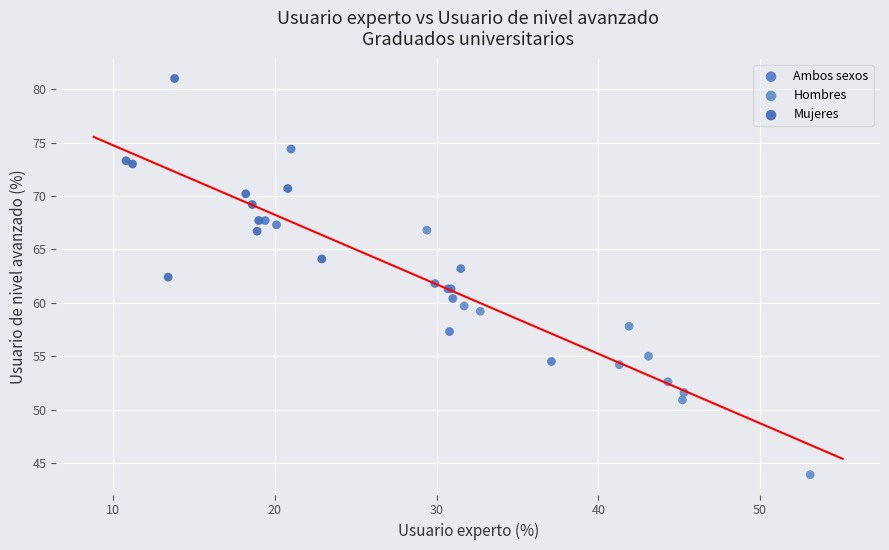

What are all the series names shown in the legend?

Ambos sexos, Hombres, Mujeres